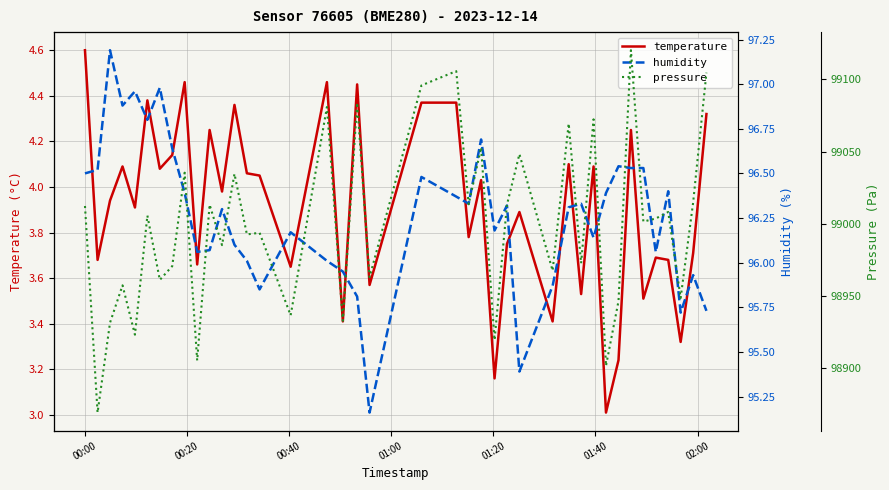

Reading left to right, transcribe all the data shown in this chart.

temperature: 4.6	3.7	3.9	4.1	3.9	4.4	4.1	4.1	4.5	3.7	4.2	4.0	4.4	4.1	4.0	3.6	4.5	3.4	4.5	3.6	4.4	4.4	3.8	4.0	3.2	3.8	3.9	3.4	4.1	3.5	4.1	3.0	3.2	4.2	3.5	3.7	3.7	3.3	3.7	4.3
humidity: 96.5	96.5	97.2	96.9	97.0	96.8	97.0	96.6	96.4	96.1	96.1	96.3	96.1	96.0	95.8	96.2	96.0	96.0	95.8	95.2	96.5	96.4	96.3	96.7	96.2	96.3	95.4	95.9	96.3	96.3	96.1	96.4	96.5	96.5	96.5	96.1	96.4	95.7	95.9	95.7
pressure: 99012.2	98869.0	98931.2	98957.2	98923.0	99005.6	98961.0	98970.6	99035.3	98905.1	99013.1	98985.1	99034.6	98992.5	98993.7	98936.4	99080.9	98932.7	99083.8	98962.9	99095.9	99105.8	99013.4	99052.8	98919.3	99013.2	99048.2	98967.4	99069.4	98972.5	99072.3	98901.4	98946.3	99120.3	99001.4	99003.6	99008.1	98948.4	99014.8	99104.7